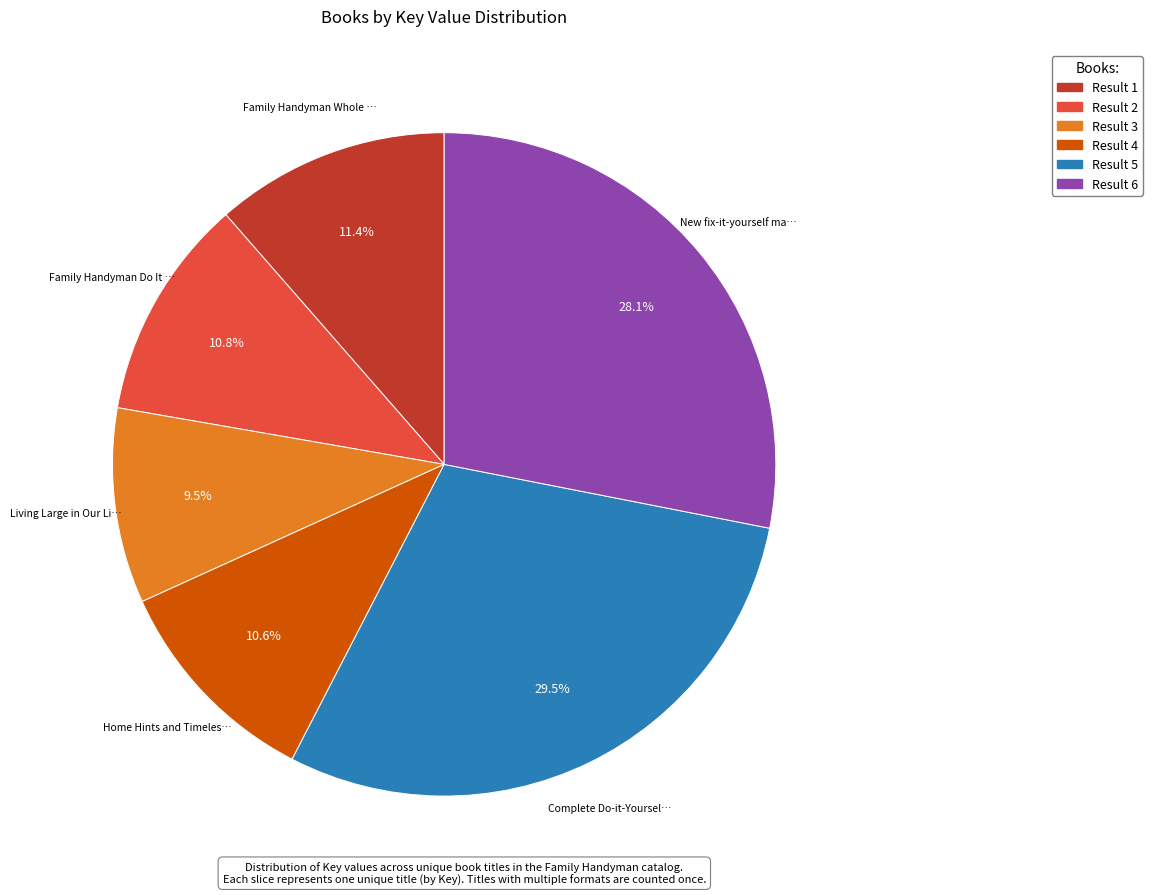

Is there any slice that represents more than half of the pie?

No